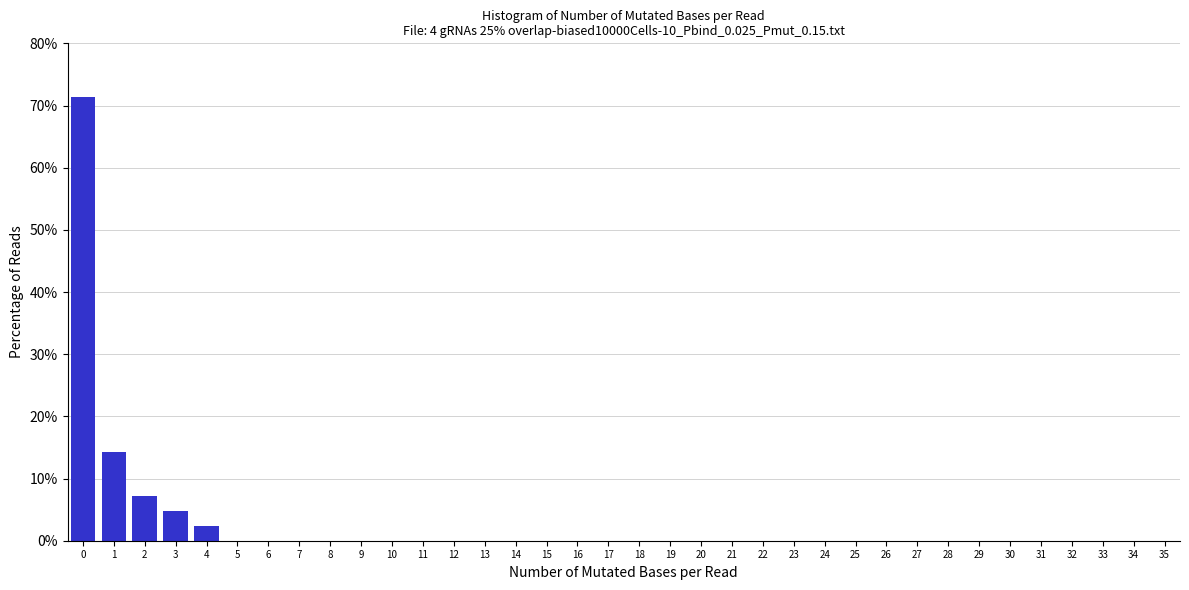

The value at 25 is 0.0. True or false?

True